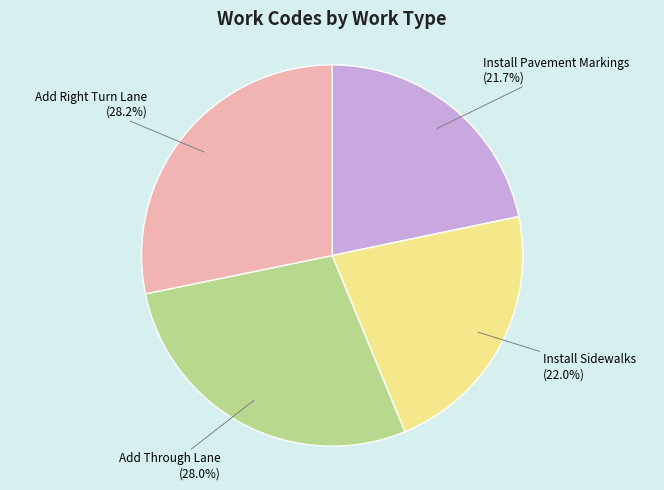

Is there any slice that represents more than half of the pie?

No